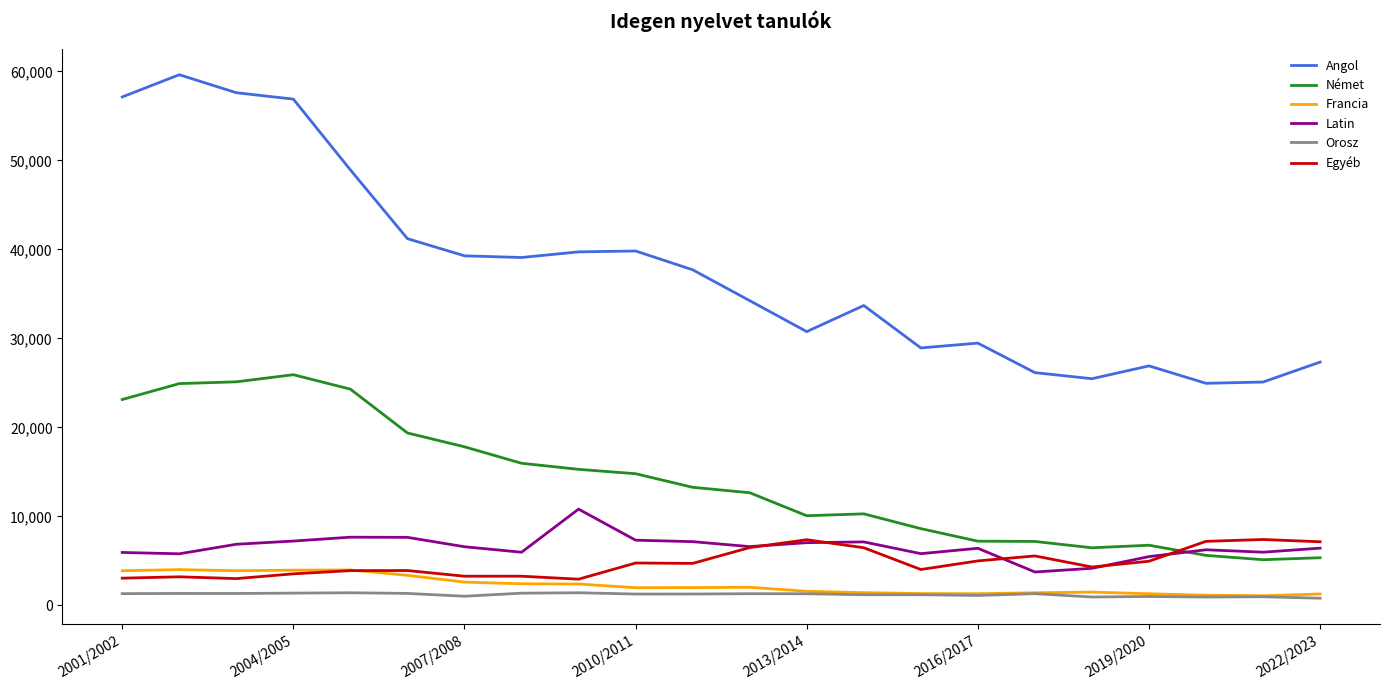

True or false: Angol and Német cross at least once.

False